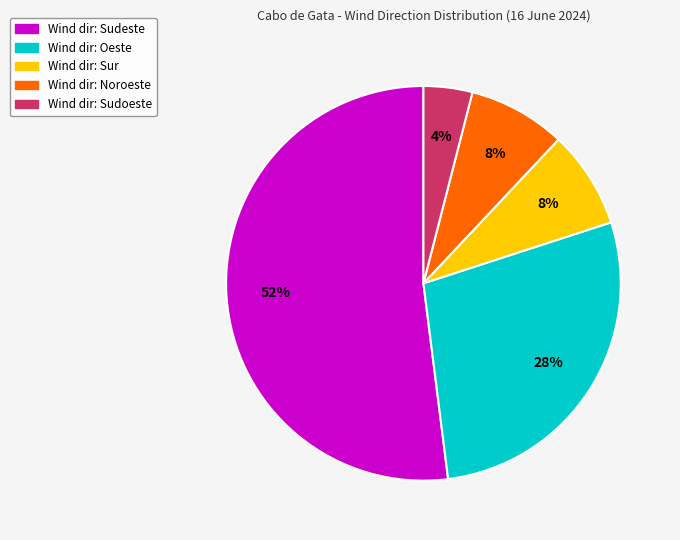

How many segments does this pie chart have?

5